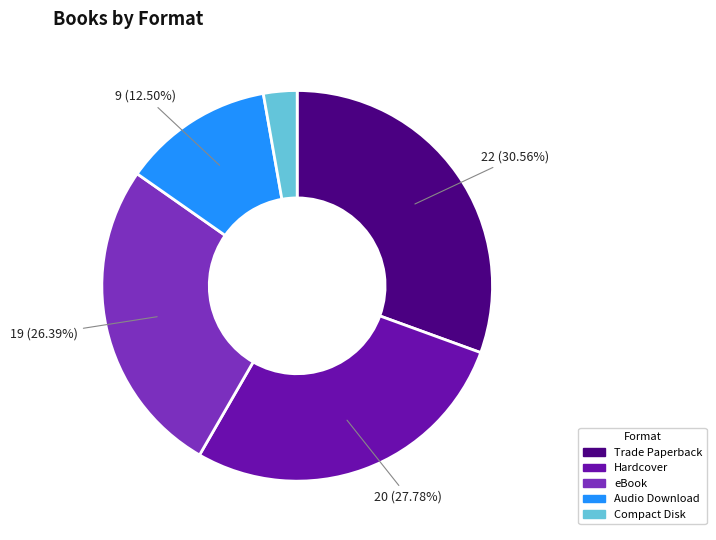

Is the sum of Compact Disk and Audio Download greater than half?

No